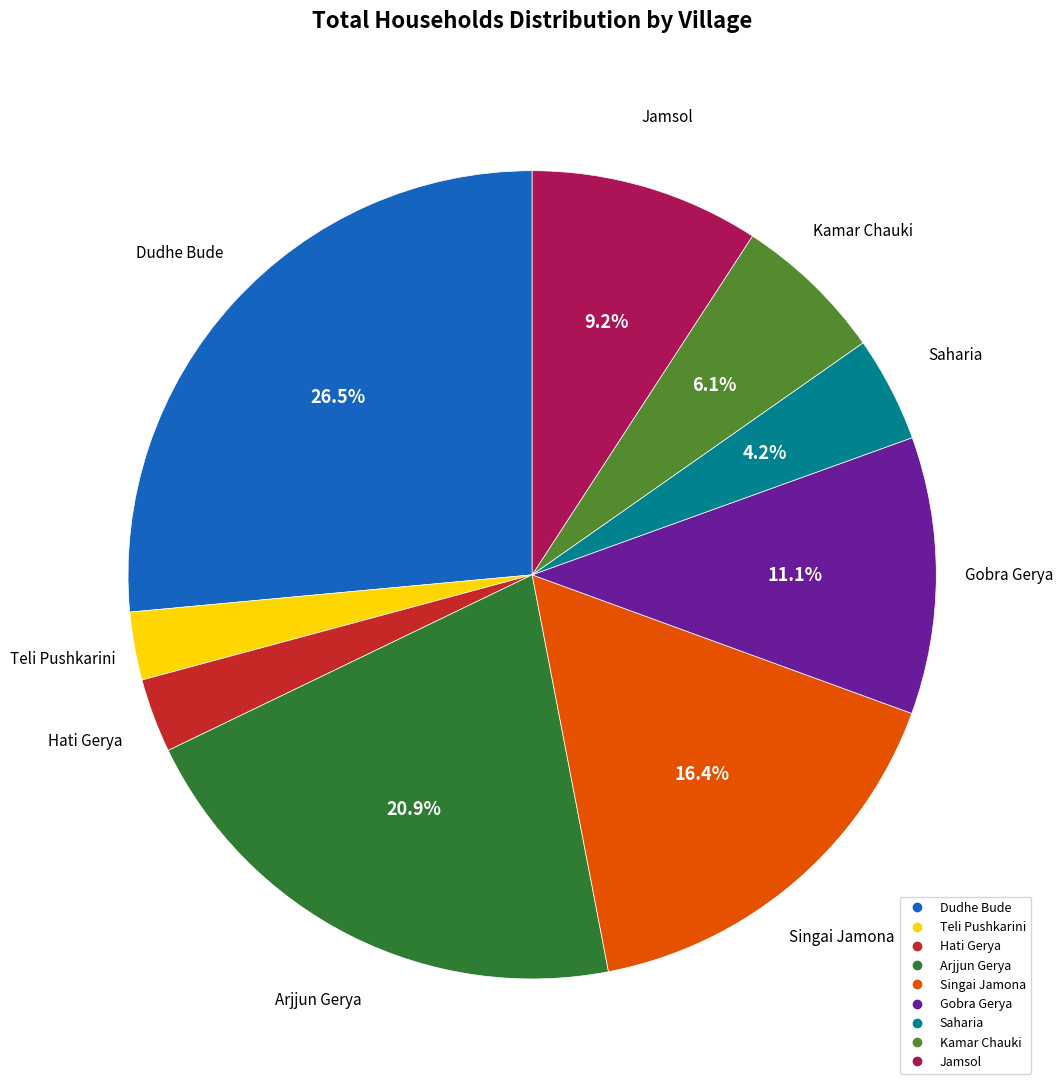

Do Teli Pushkarini and Kamar Chauki together represent more than half of the pie?

No